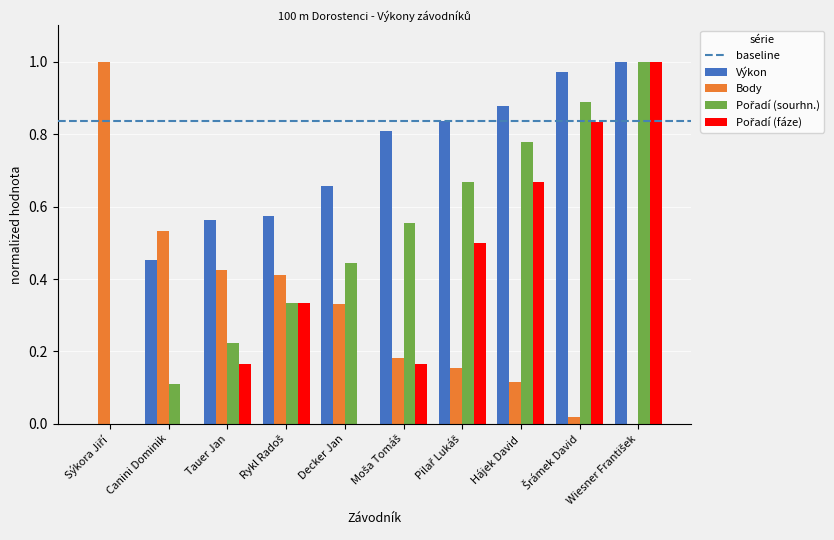

Which series has the largest total across all categories?

Výkon